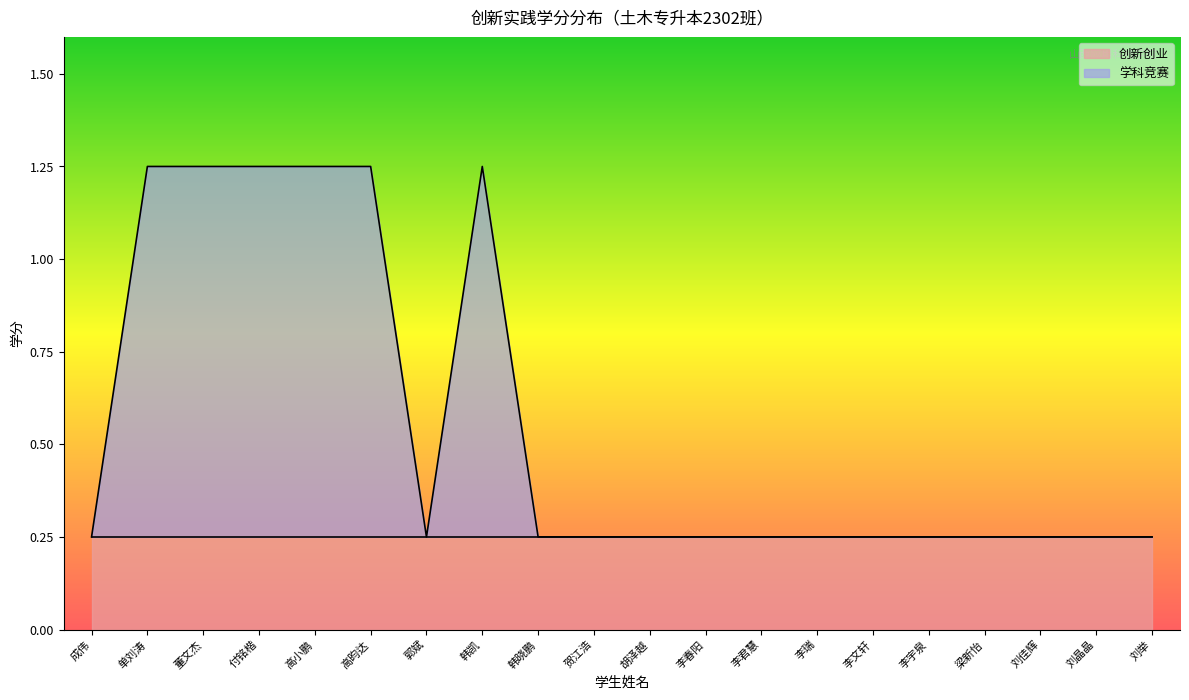

What is the change in value from 成伟 to 单刘涛?

+1.0